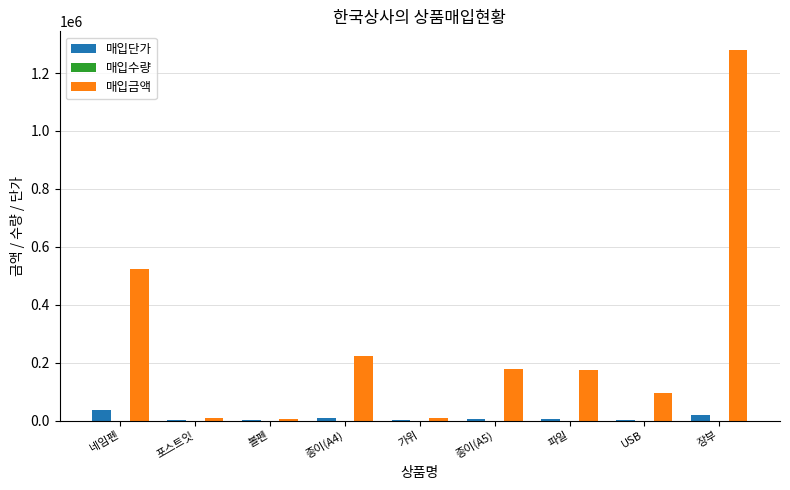

At which category is the sum across all series the highest?

장부